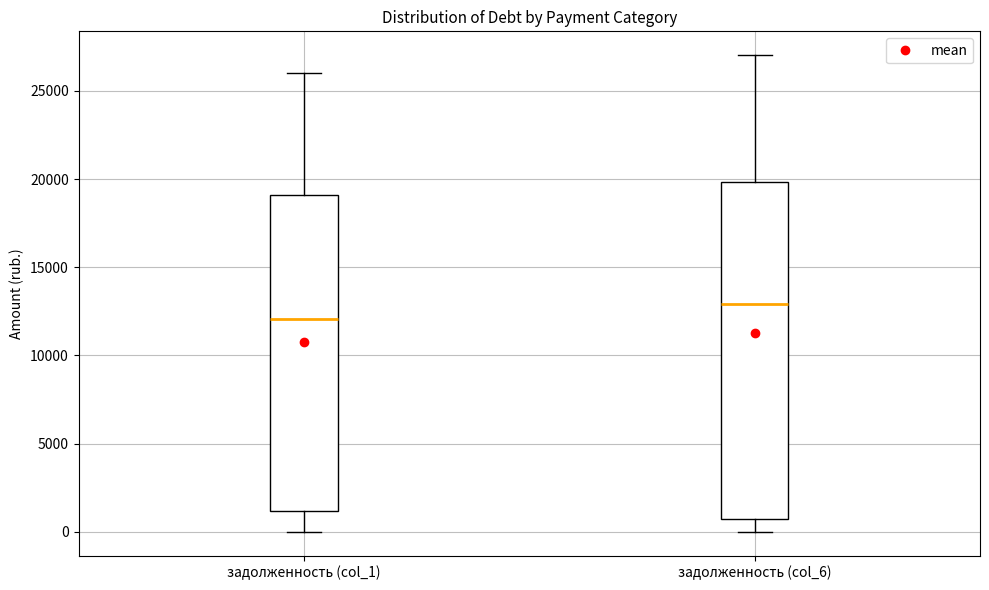

Reading left to right, transcribe this box plot: for each box, give where its median line is, the range the box spans, and where its two whiskers end, as read against the y-axis. The values are not printed on the chart, so give them approximately, as read against the axis.

задолженность (col_1): median 12000, box 1000 to 19000, whiskers 0 to 26000
задолженность (col_6): median 13000, box 500 to 20000, whiskers 0 to 27000